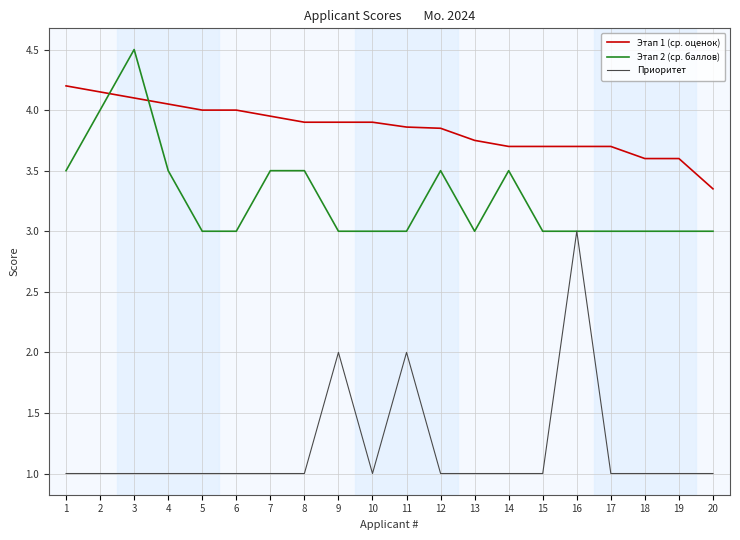

What is the approximate value of Приоритет at 10?

1.0